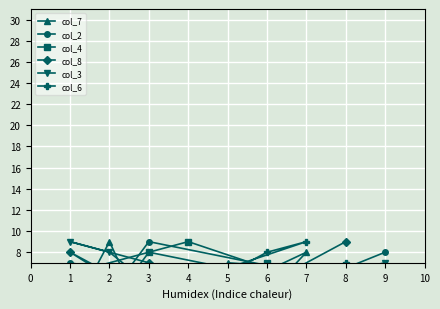

What is the sum of the col_4 values at 6 and 4?

16